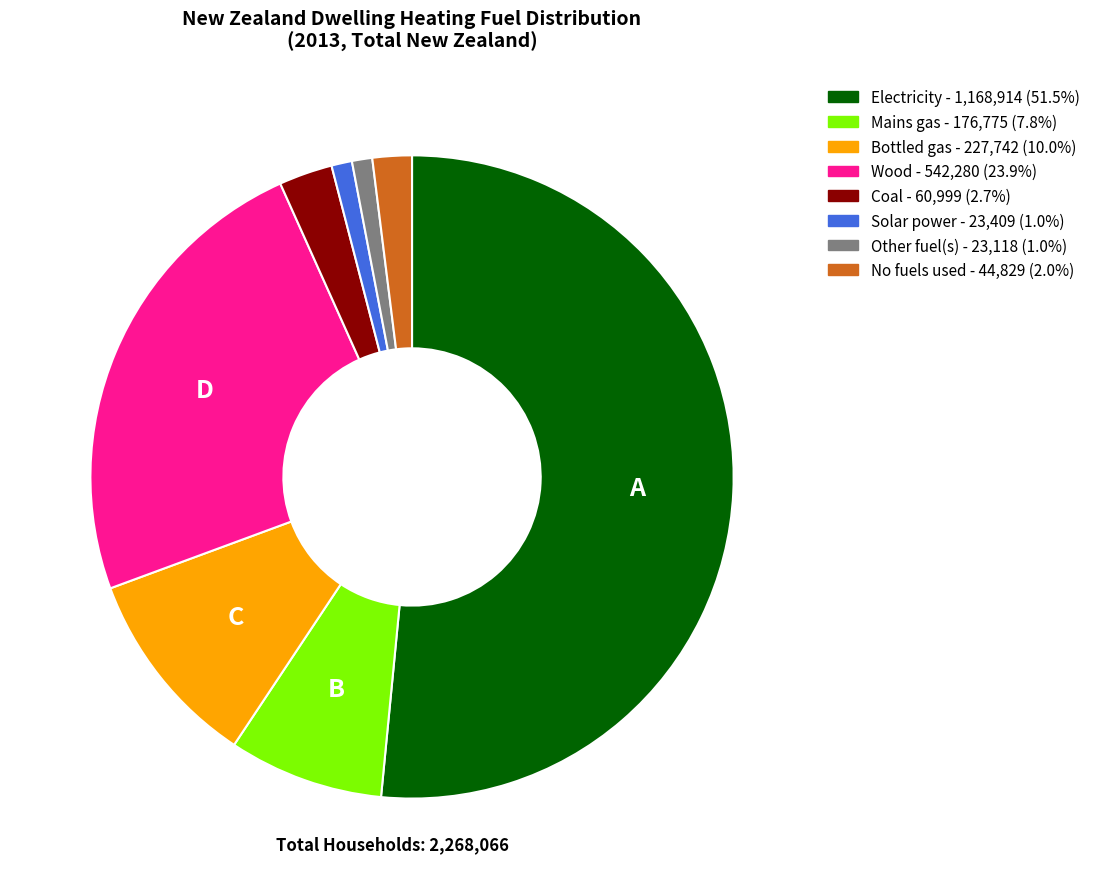

Combined, do Solar power - 23,409 (1.0%) and No fuels used - 44,829 (2.0%) account for over 50%?

No